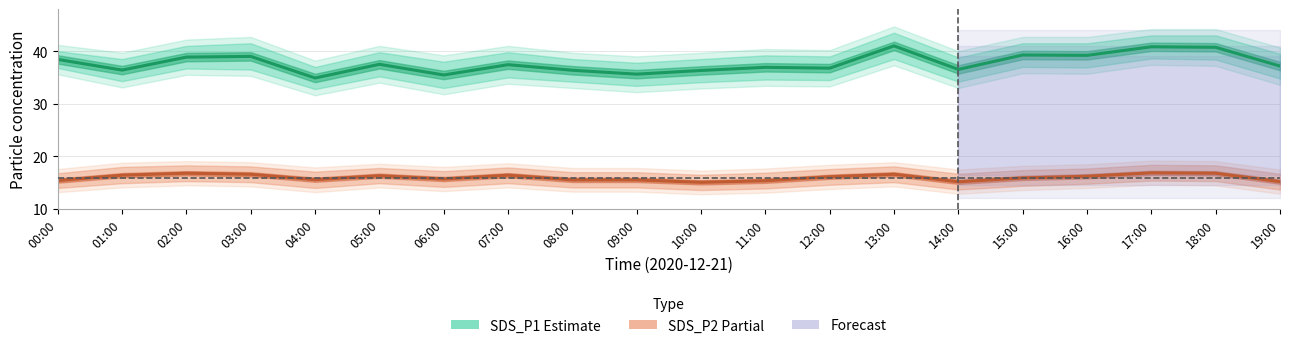

Rank the series by their average value, from highest to lowest.

SDS_P1 (Estimate), SDS_P2 (Partial)